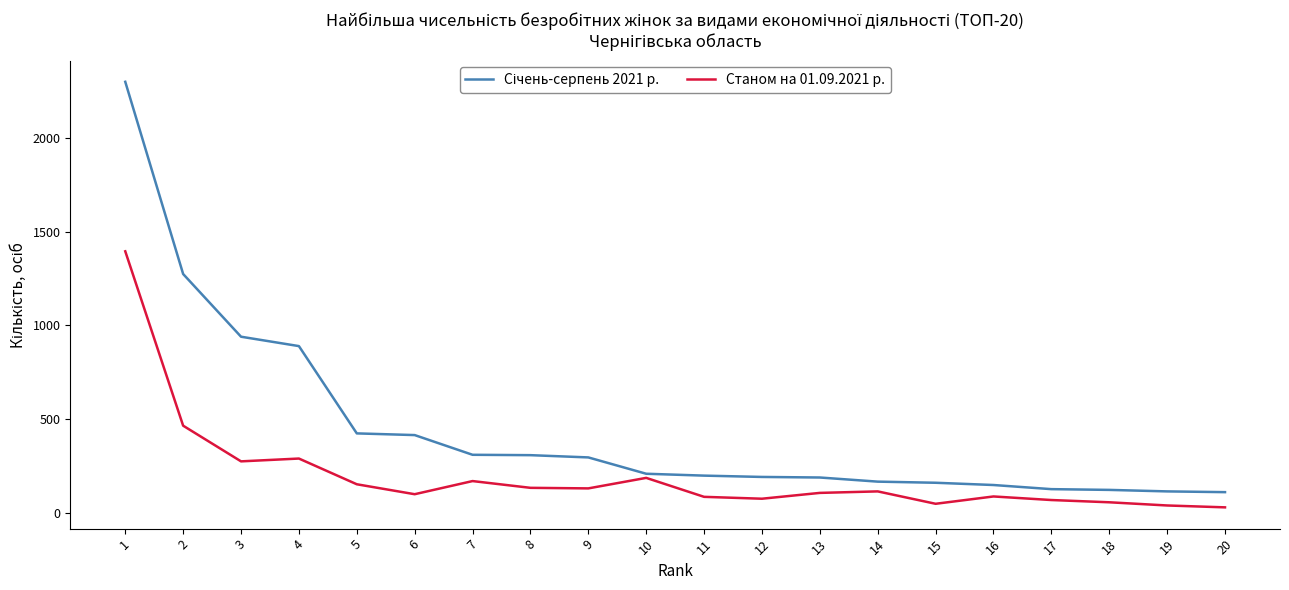

The value of Станом на 01.09.2021 р. at 13 is 108. True or false?

True